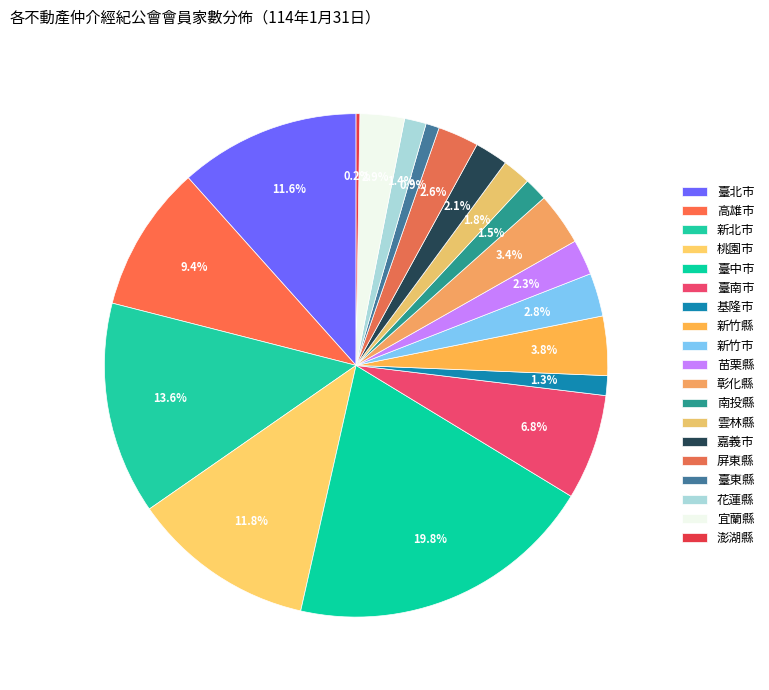

Is the sum of 宜蘭縣 and 桃園市 greater than half?

No